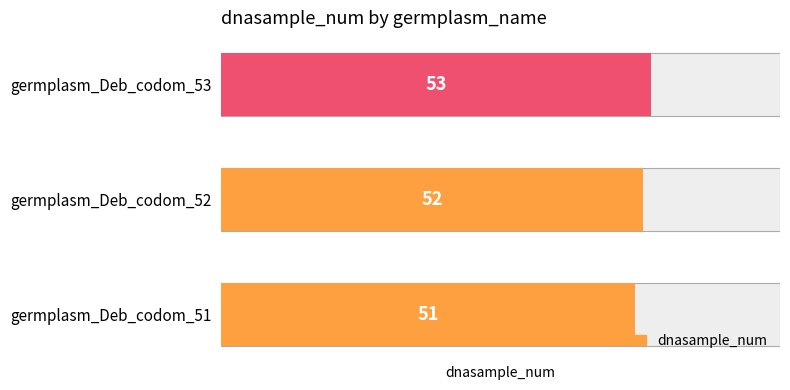

Is it true that the value at germplasm_Deb_codom_52 is 52?

True